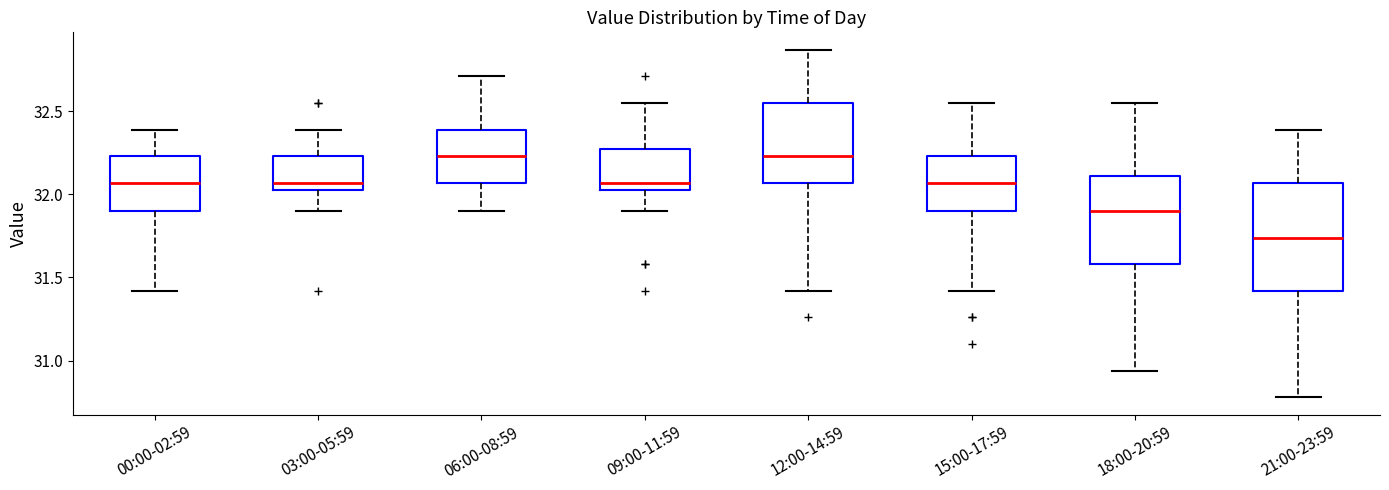

Reading left to right, read every box against the y-axis: the position of its median line, the range the box covers, and the ends of its whiskers. The values are not printed on the chart, so give them approximately, as read against the axis.

00:00-02:59: median 32.05, box 31.90 to 32.25, whiskers 31.40 to 32.40
03:00-05:59: median 32.05 (just above the box's lower edge), box 32.05 to 32.25, whiskers 31.90 to 32.40
06:00-08:59: median 32.25, box 32.05 to 32.40, whiskers 31.90 to 32.70
09:00-11:59: median 32.05 (just above the box's lower edge), box 32.05 to 32.25, whiskers 31.90 to 32.55
12:00-14:59: median 32.25, box 32.05 to 32.55, whiskers 31.40 to 32.85
15:00-17:59: median 32.05, box 31.90 to 32.25, whiskers 31.40 to 32.55
18:00-20:59: median 31.90, box 31.60 to 32.10, whiskers 30.95 to 32.55
21:00-23:59: median 31.75, box 31.40 to 32.05, whiskers 30.80 to 32.40